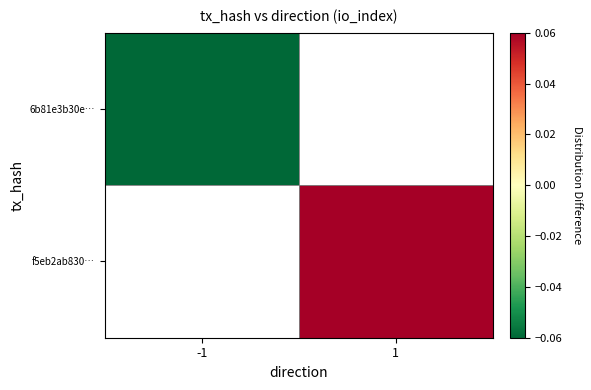

List the labels in order of 6b81e3b30e… value, smallest first.

-1, 1